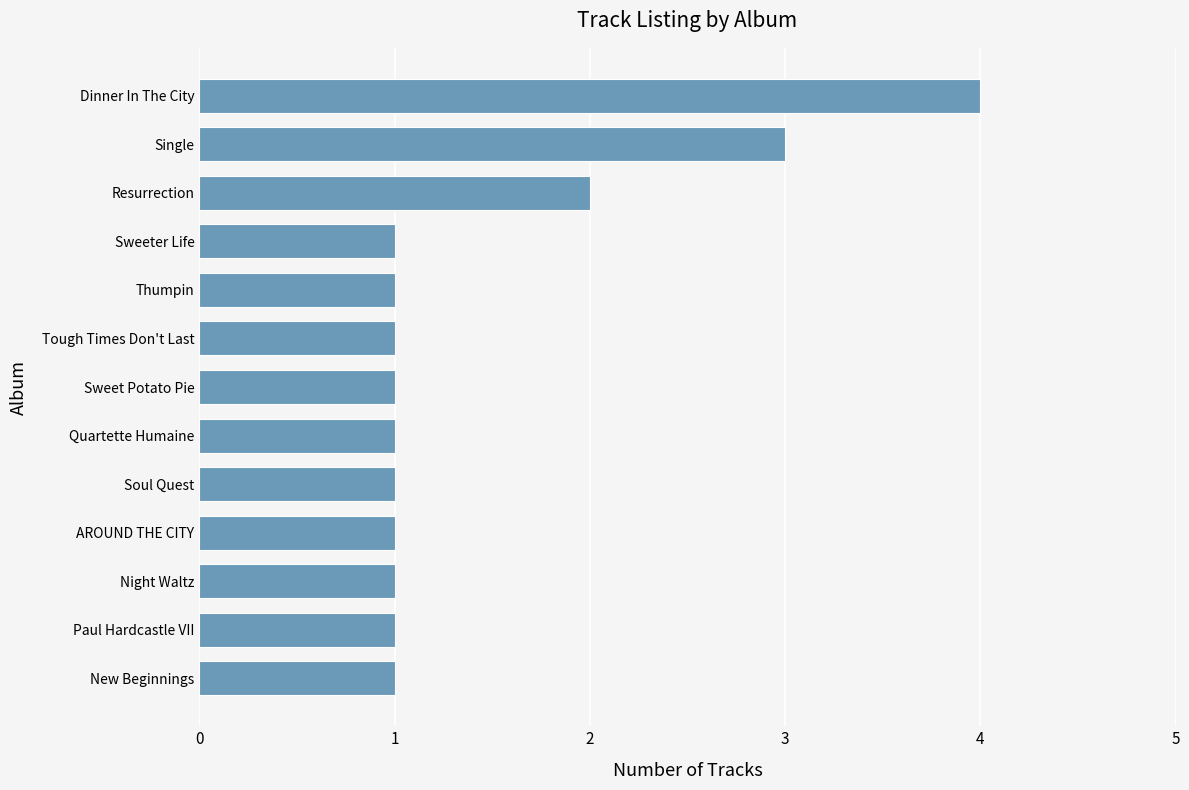

What is the difference between the maximum and second lowest values?

3